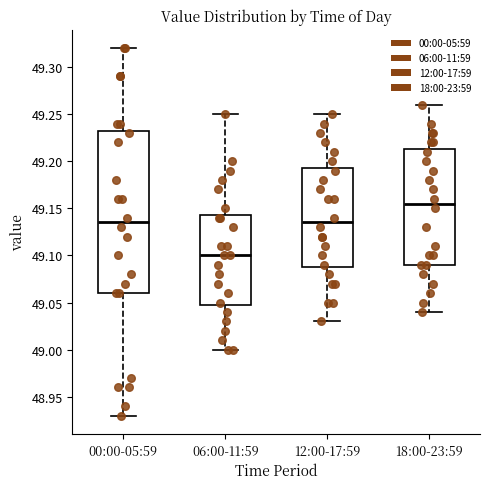

Reading left to right, transcribe this box plot: for each box, give where its median line is, the range the box spans, and where its two whiskers end, as read against the y-axis. The values are not printed on the chart, so give them approximately, as read against the axis.

00:00-05:59: median 49.135, box 49.060 to 49.235, whiskers 48.930 to 49.320
06:00-11:59: median 49.100, box 49.050 to 49.145, whiskers 49.000 to 49.250
12:00-17:59: median 49.135, box 49.090 to 49.195, whiskers 49.030 to 49.250
18:00-23:59: median 49.155, box 49.090 to 49.215, whiskers 49.040 to 49.260